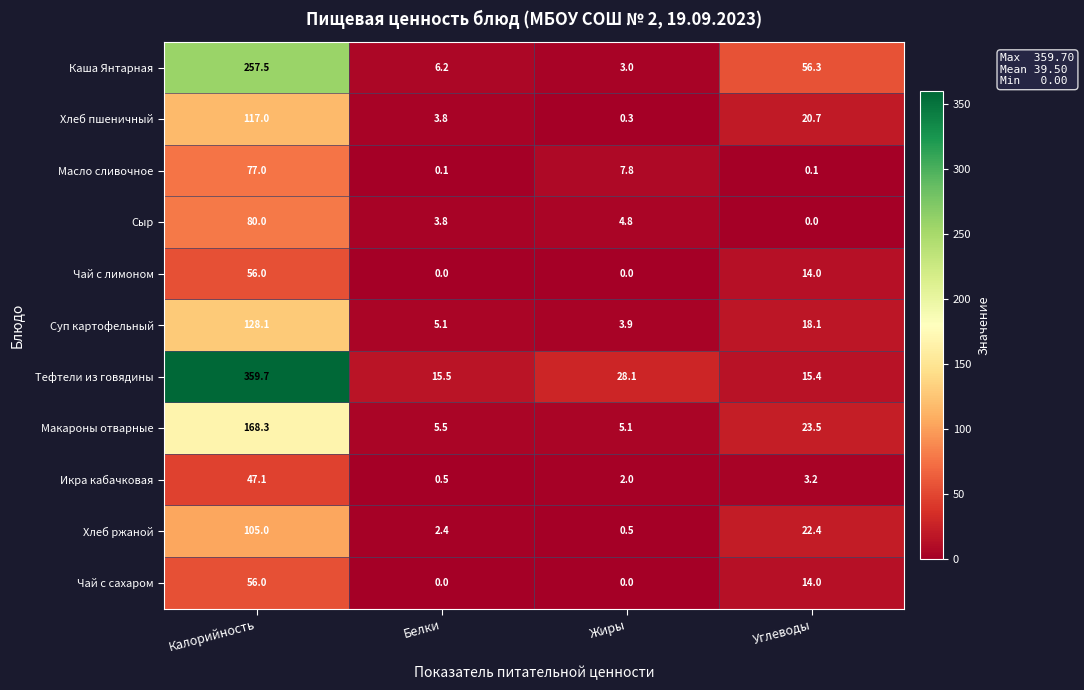

What is the spread (max minus min) of values at Калорийность?

312.6